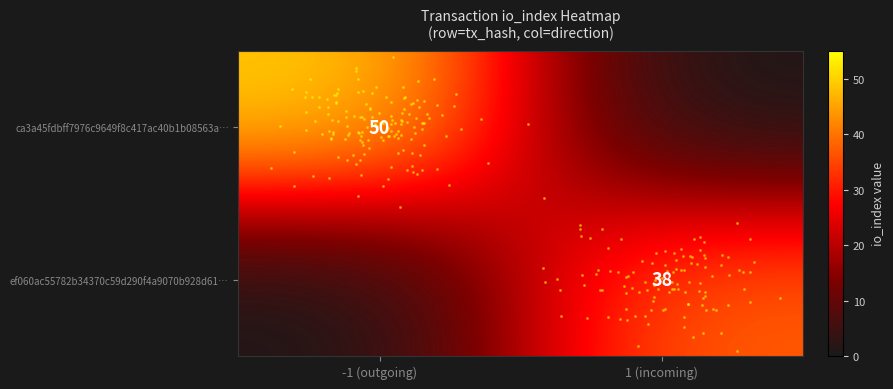

What is the sum of all ef060ac55782b34370c59d290f4a9070b928d61… values?

38